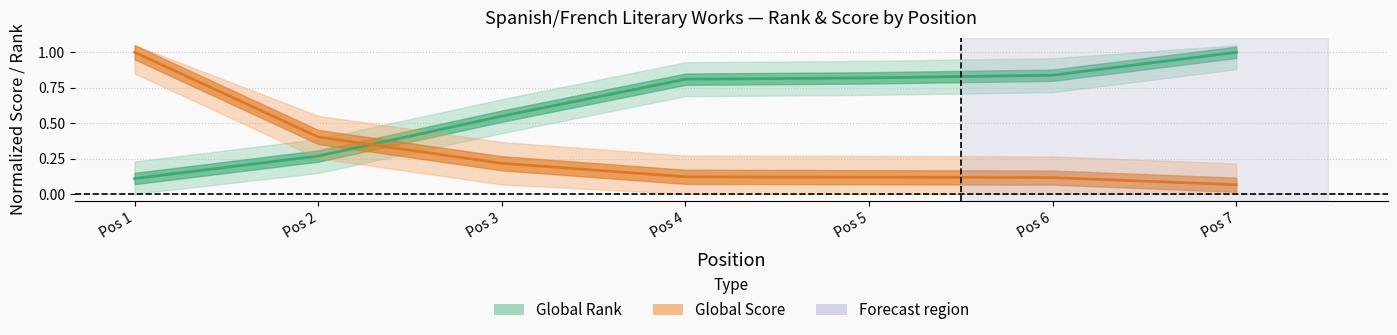

List the series in order of their peak value, lowest first.

Global Rank, Global Score